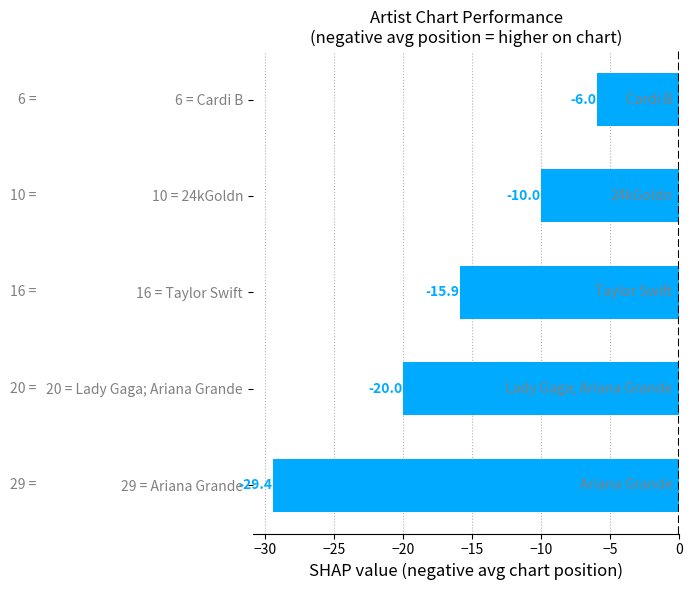

At which label is the value closest to -17?

16 = Taylor Swift